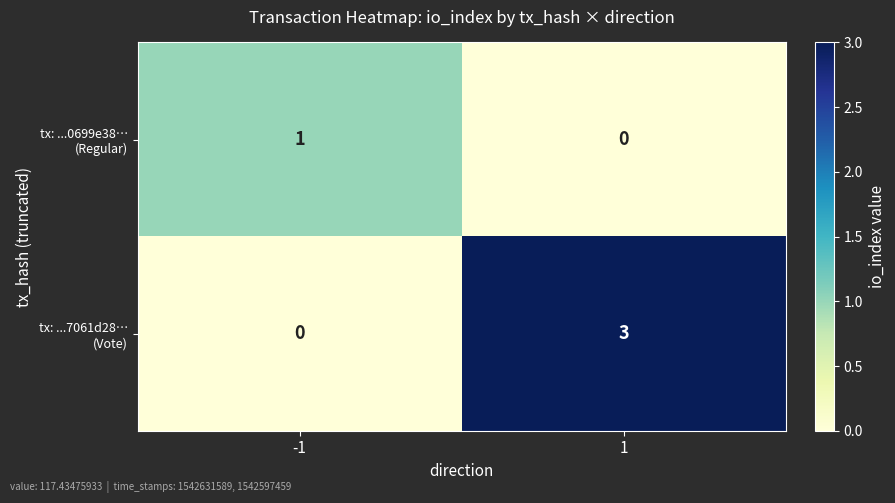

Count the number of data series in this chart.

2